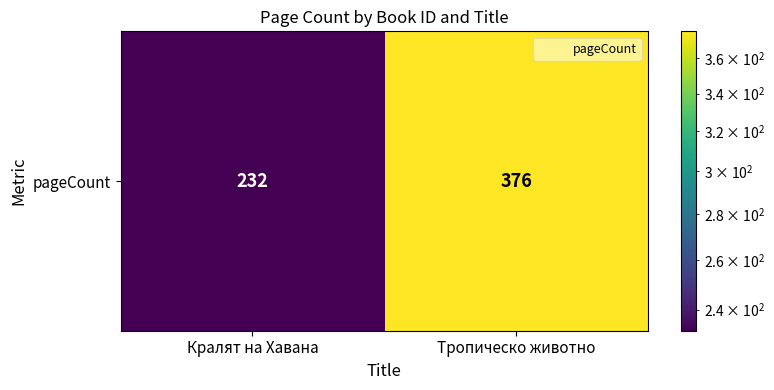

Which category has the lowest value across all series?

Кралят на Хавана